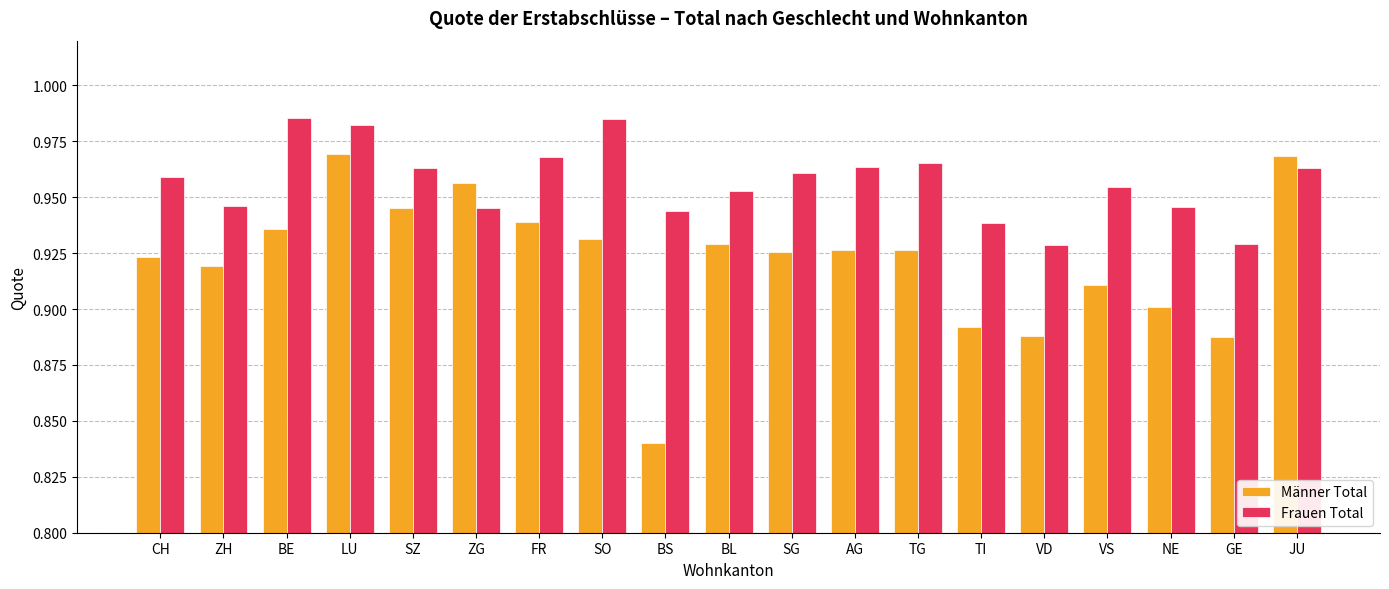

Which category has the lowest value across all series?

BS